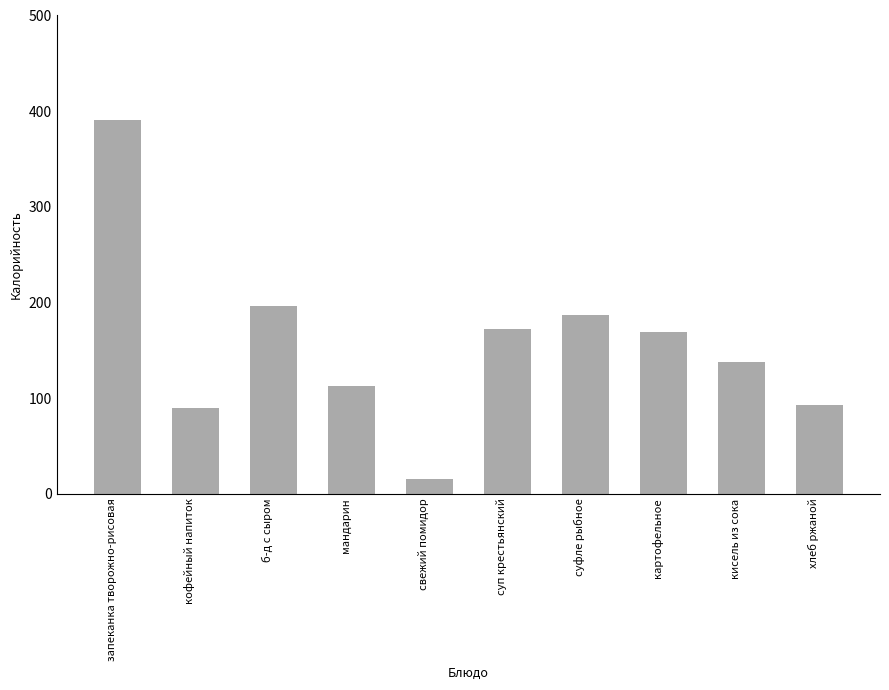

What is the label of the 10th bar from the left?

хлеб ржаной